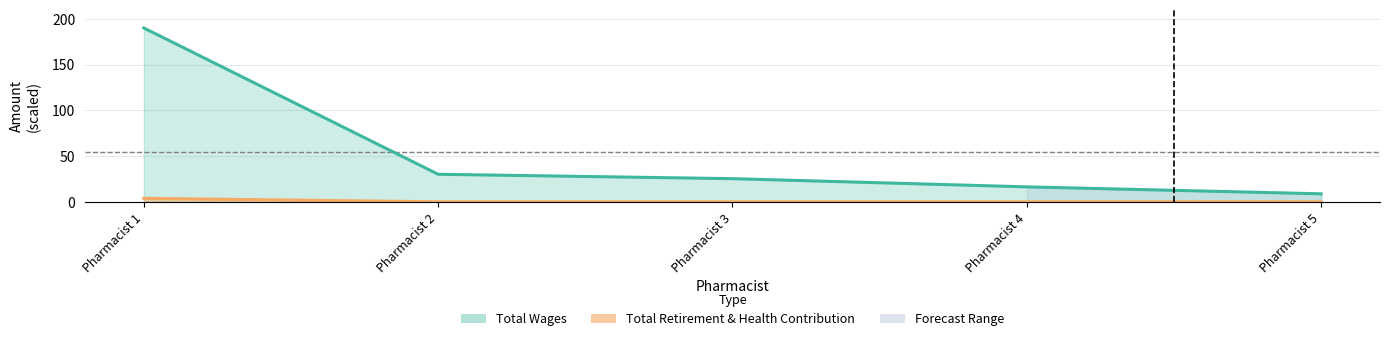

True or false: total_wages has more than 0 points higher than both neighbors.

False